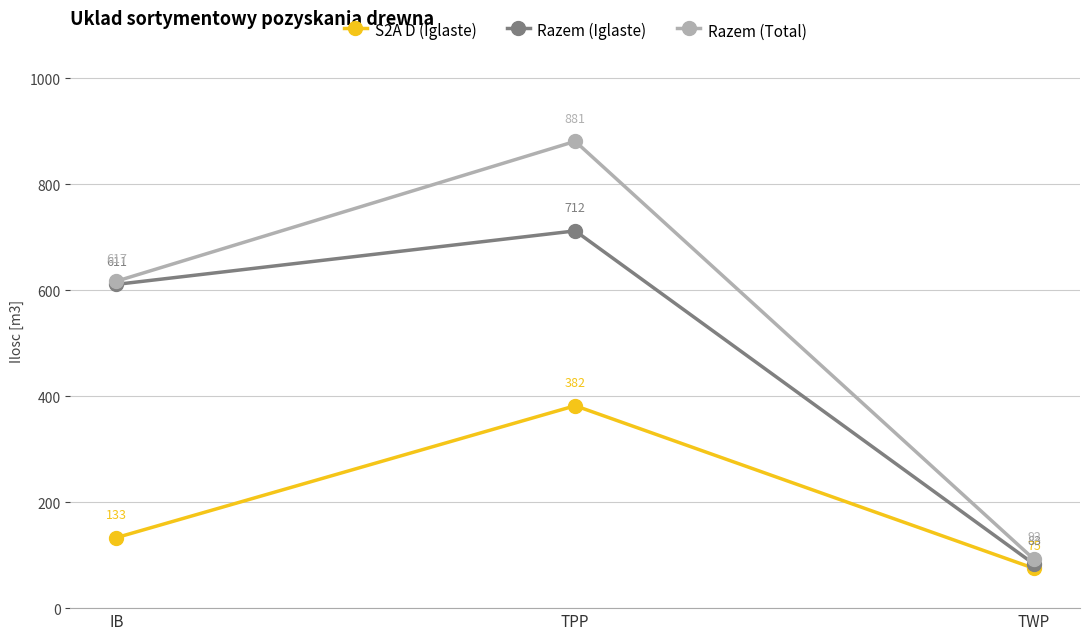

Is it true that S2A D (Iglaste) equals 75 at TWP?

True